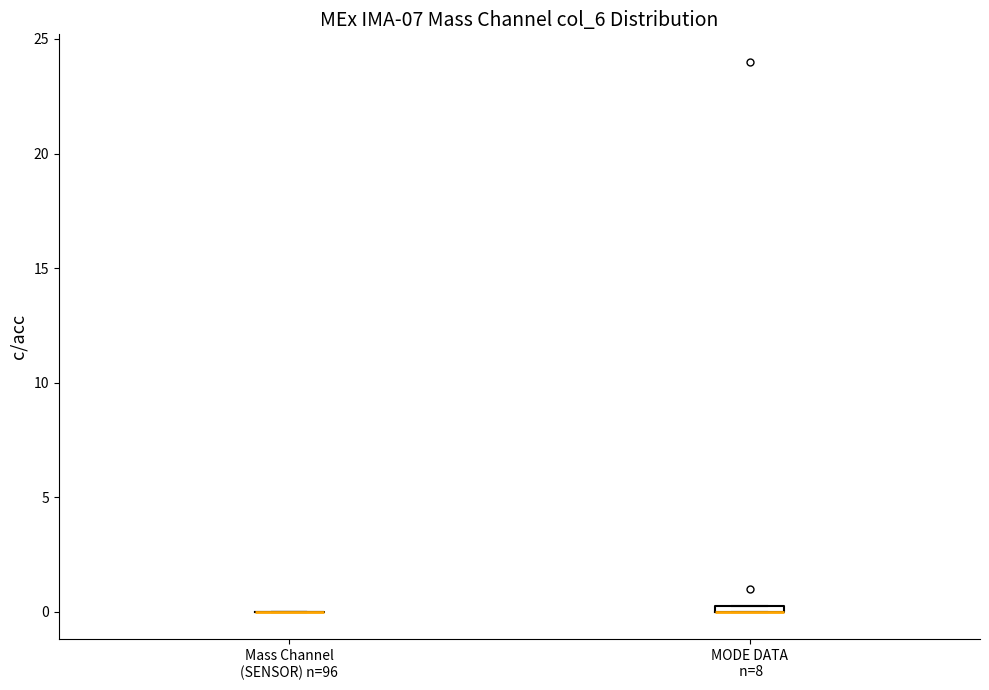

Where is the lower edge of the box for MODE DATA n=8 on the y-axis? The values are not printed on the chart, so give them approximately, as read against the axis.

0.0